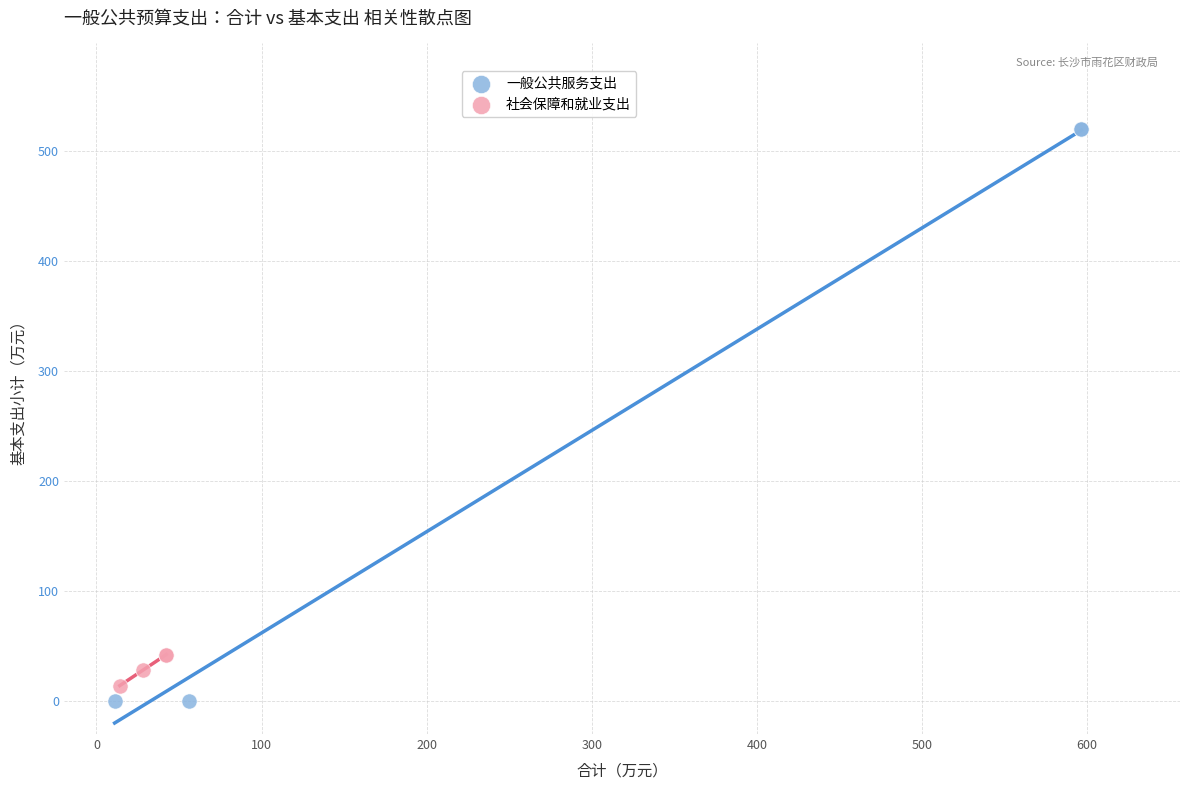

Which series has the widest spread of Y values?

一般公共服务支出